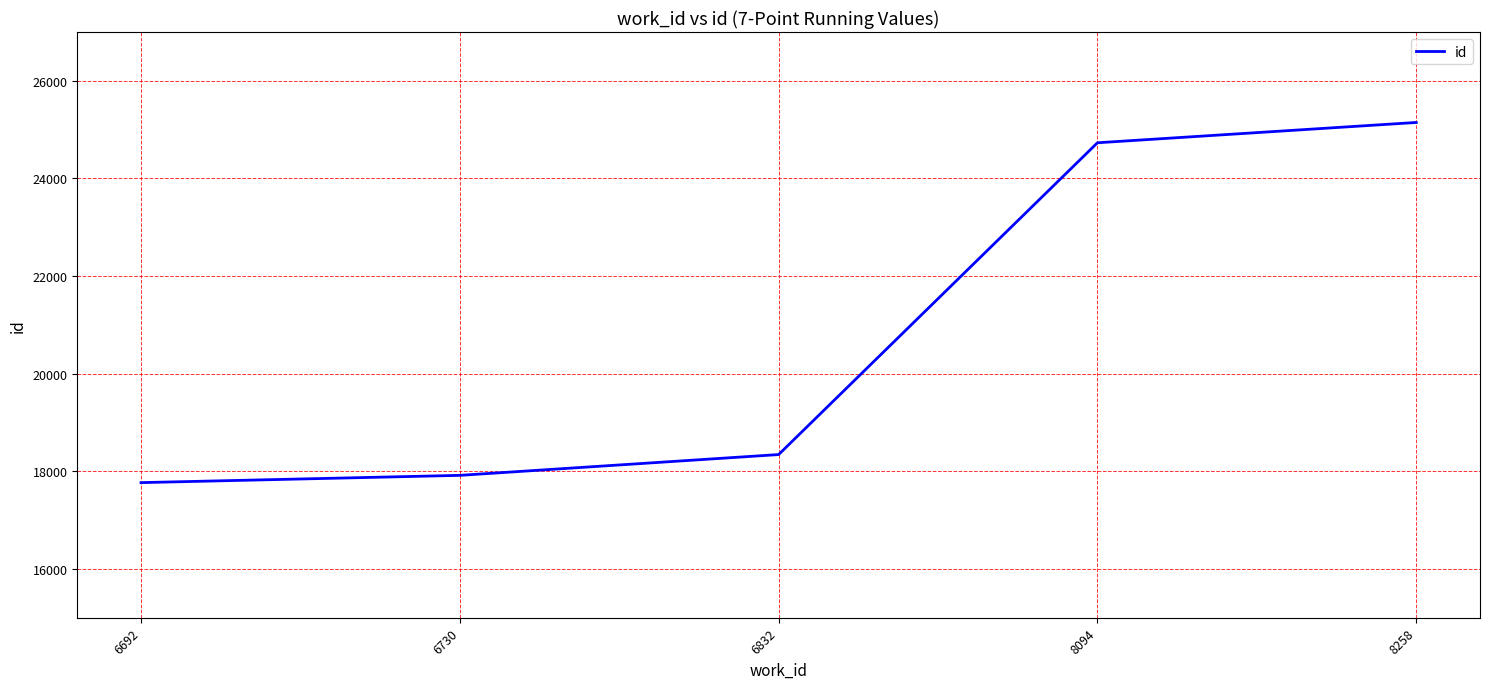

What value does the data have at 6692, to the nearest 100?

17800